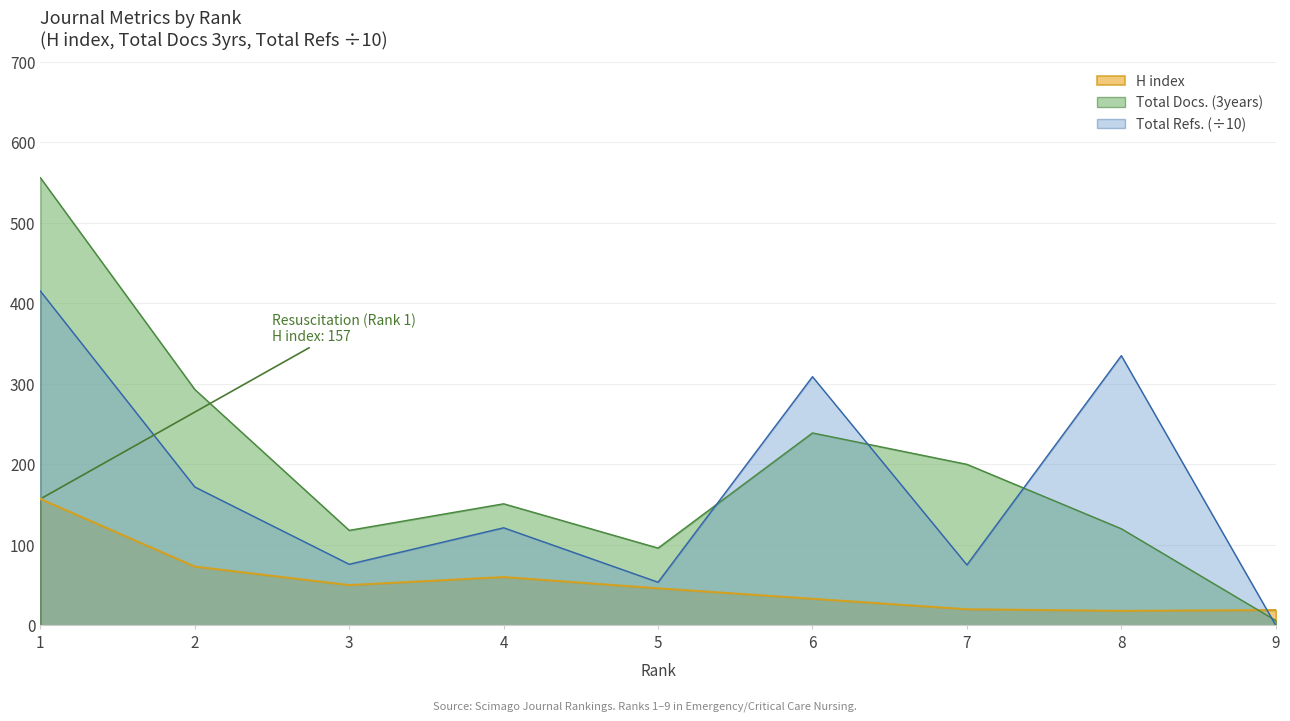

What is the approximate value of Total Docs. (3years) at 7?

200.0